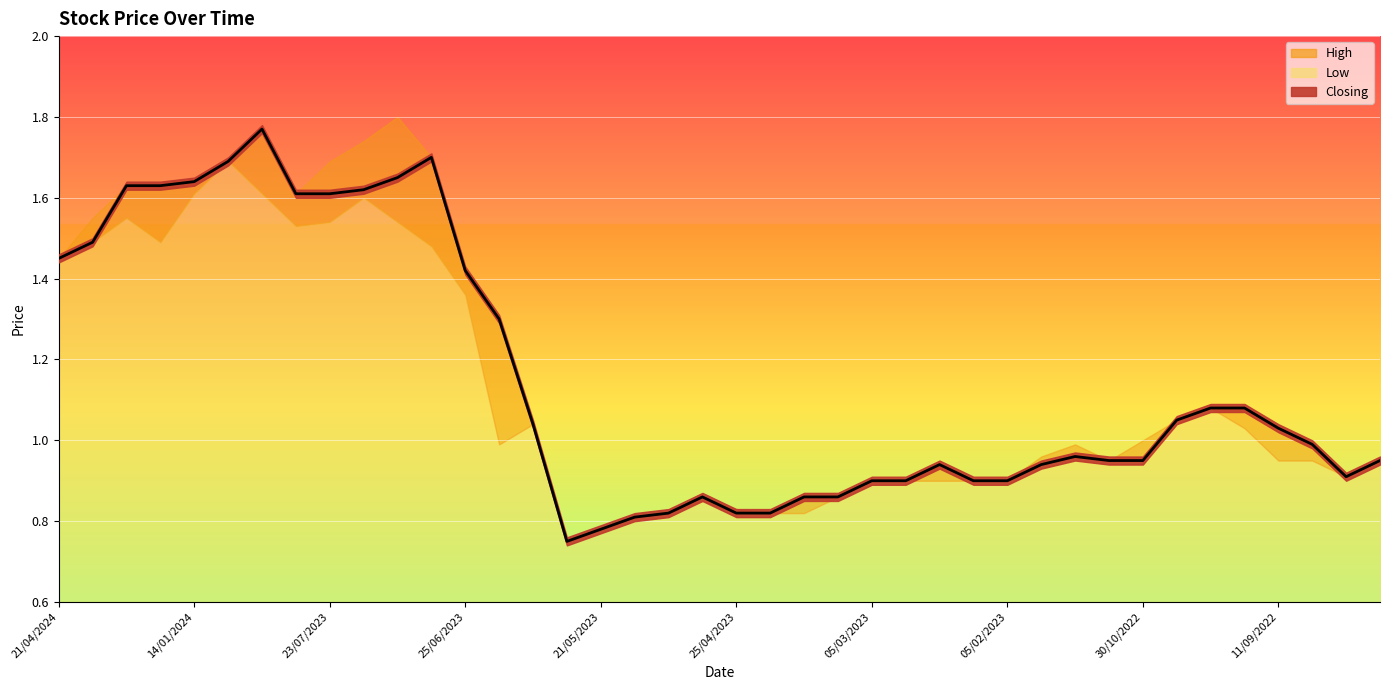

True or false: Closing has a value of 0.8 at 07/01/2024.

False